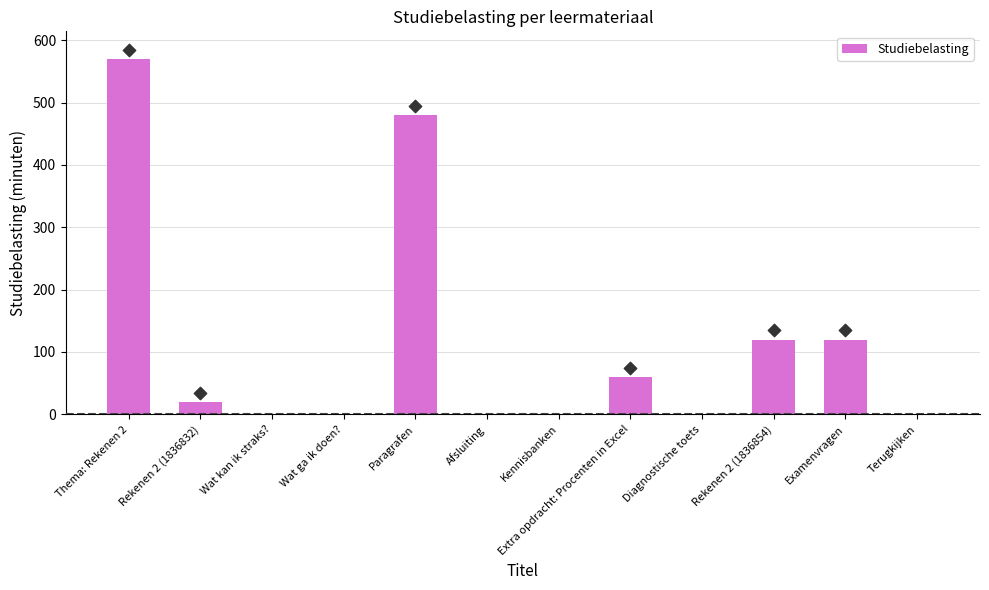

Between Rekenen 2 (1836832) and Thema: Rekenen 2, which is larger?

Thema: Rekenen 2